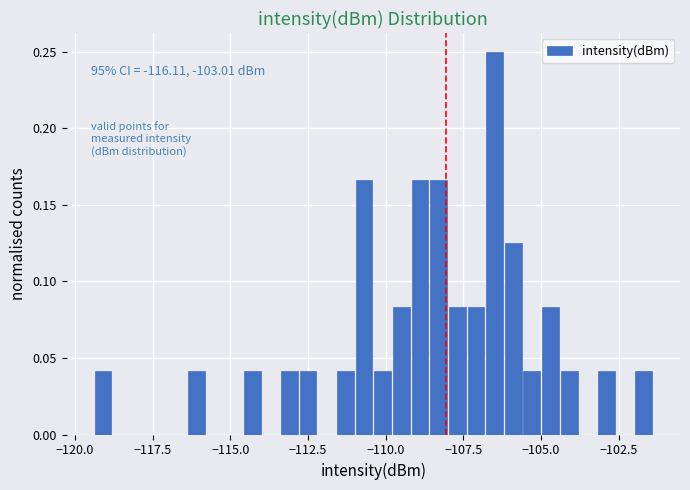

Around what value on the x-axis is the tallest bar? Give the approximate position of its centre, as read against the axis.

-106.5